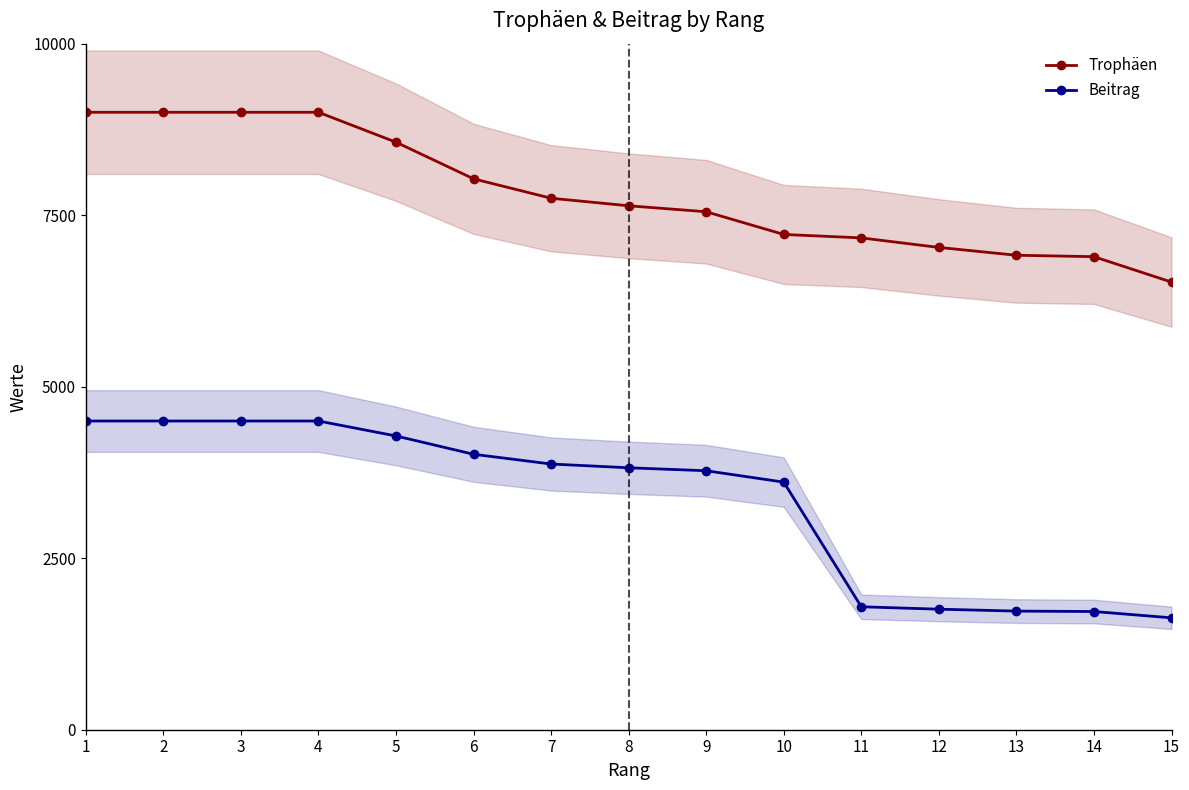

True or false: Trophäen and Beitrag cross at least once.

False